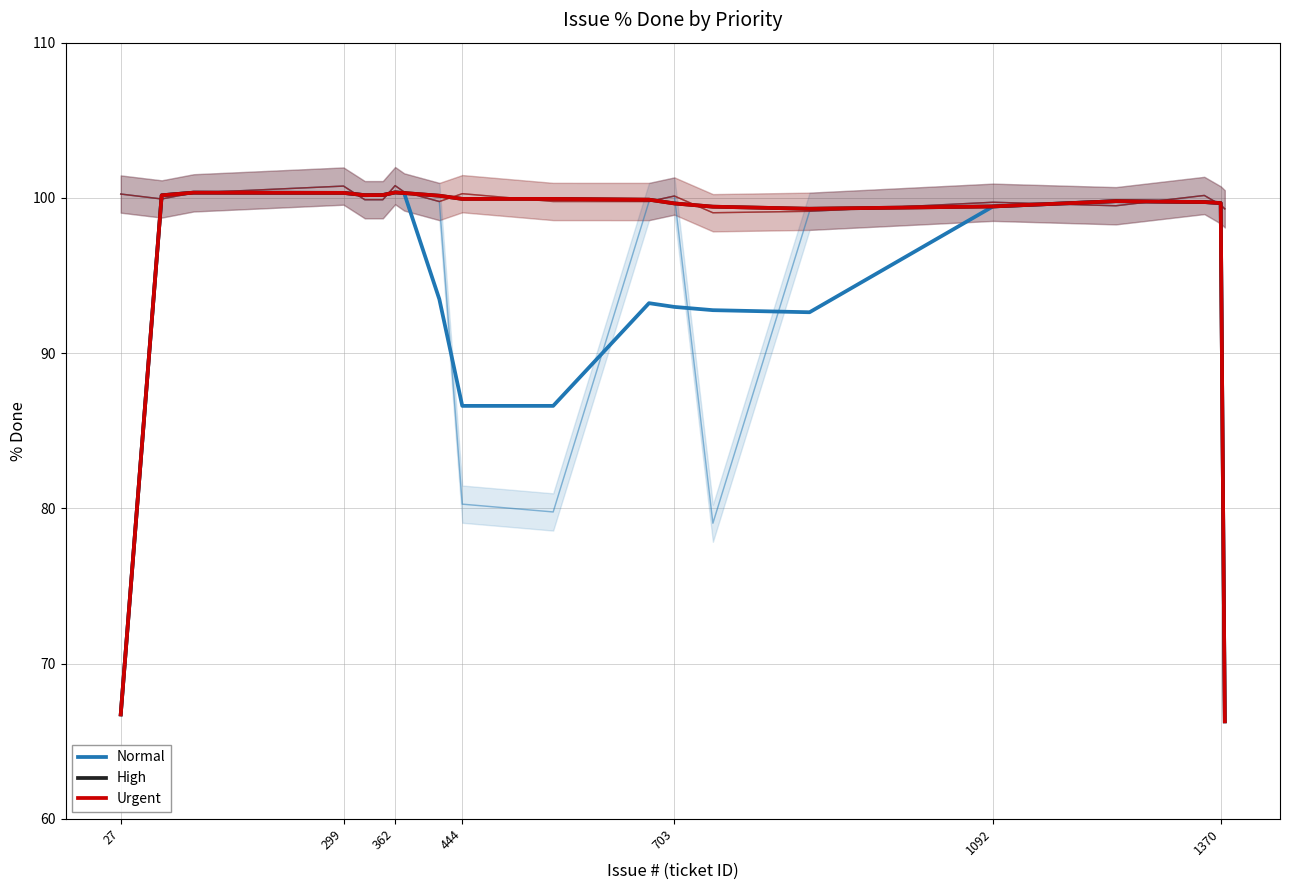

What is the total value across all series at 299?

300.5